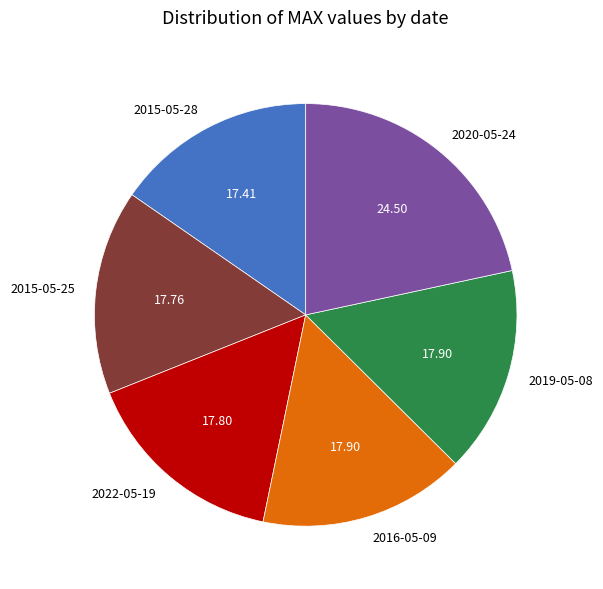

Do 2015-05-28 and 2020-05-24 together represent more than half of the pie?

No